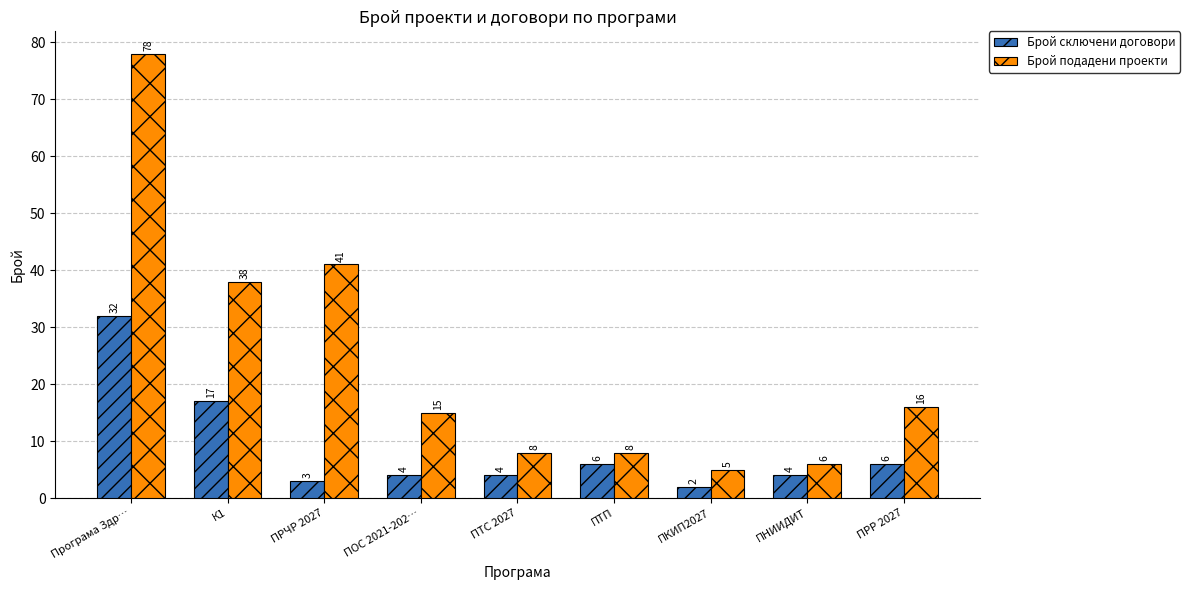

How many data points in Брой сключени договори are less than 4?

2